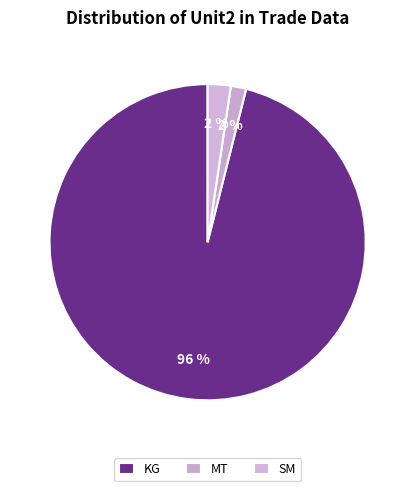

How many segments does this pie chart have?

3